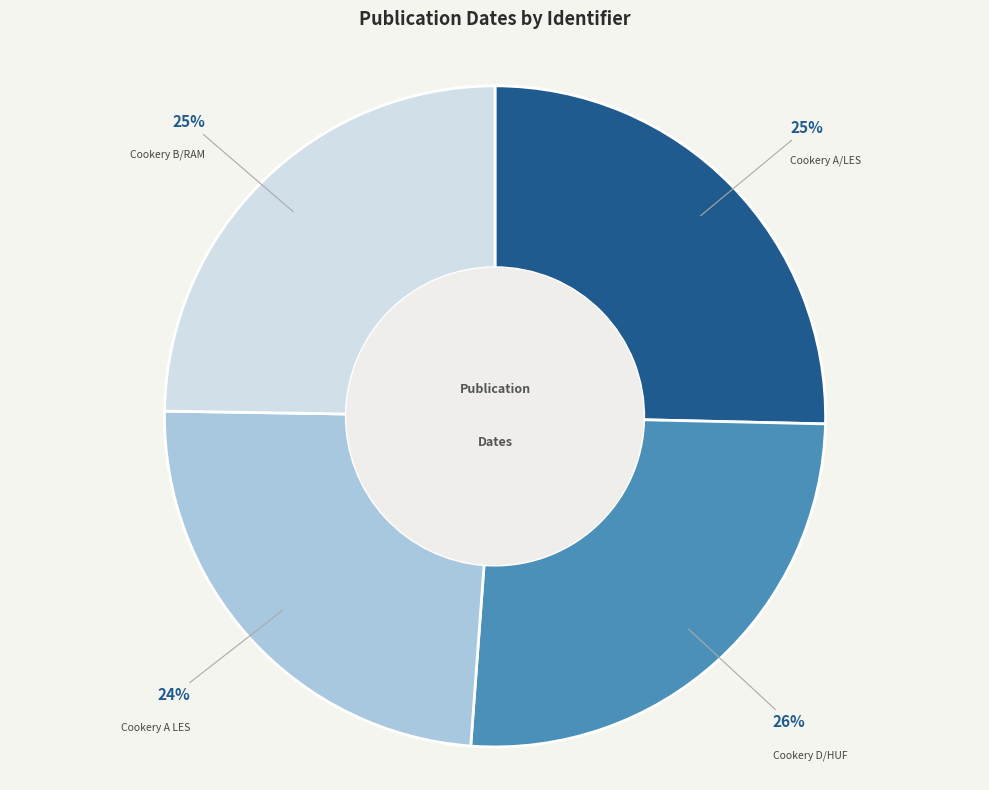

What is the smallest slice in the pie chart?

Cookery A LES